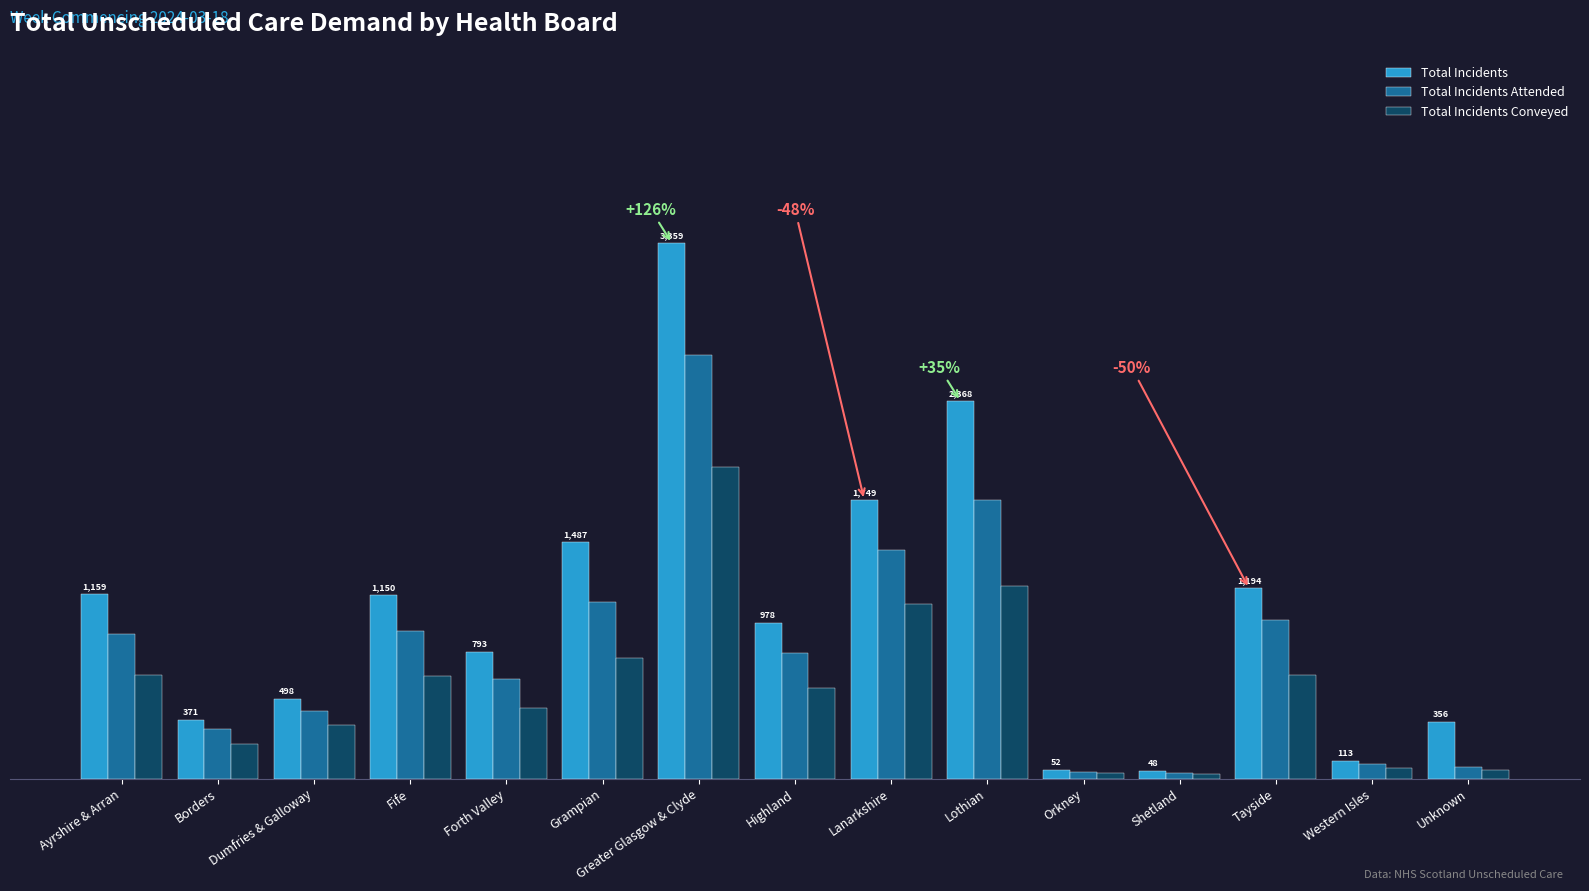

List the series in order of their overall mean, highest first.

Total Incidents, Total Incidents Attended, Total Incidents Conveyed